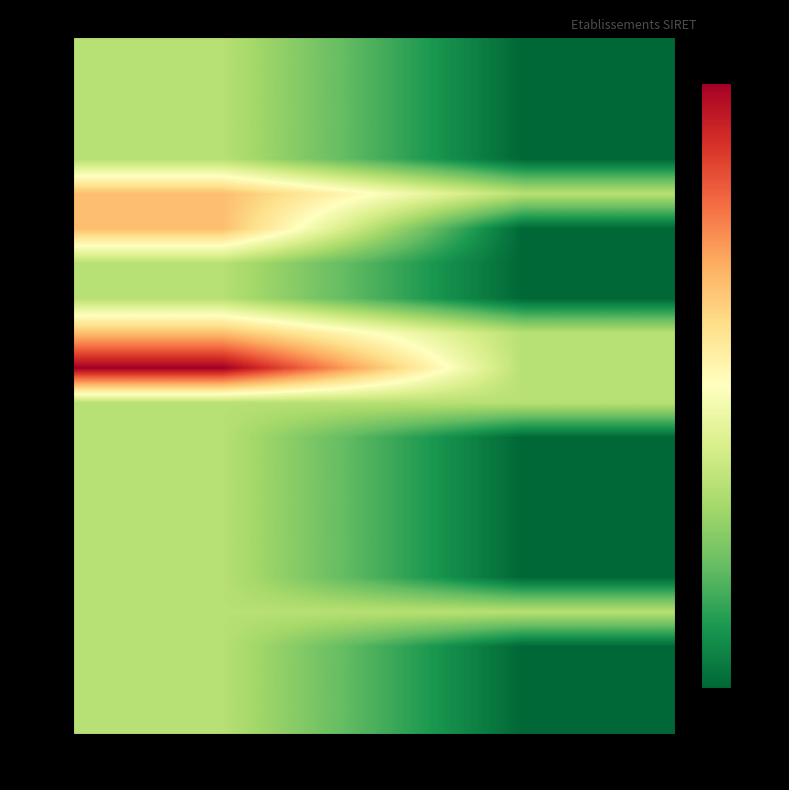

How many categories are shown in the chart?

2